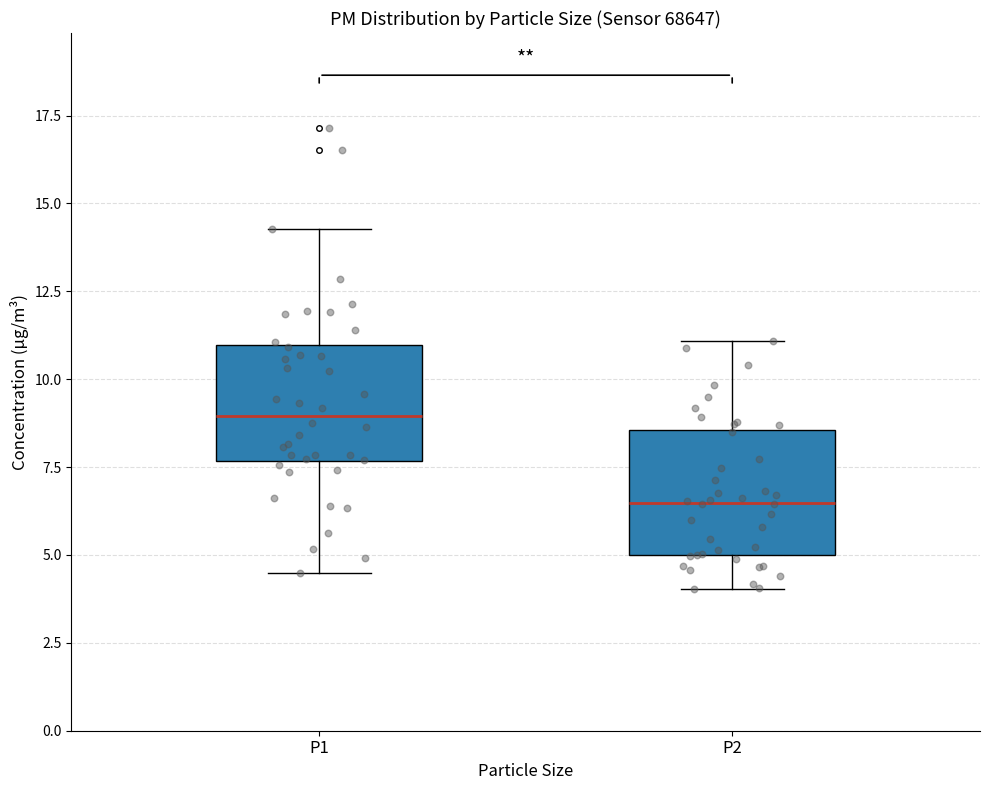

Where does the lower whisker of the box for P2 end on the y-axis? The values are not printed on the chart, so give them approximately, as read against the axis.

4.0